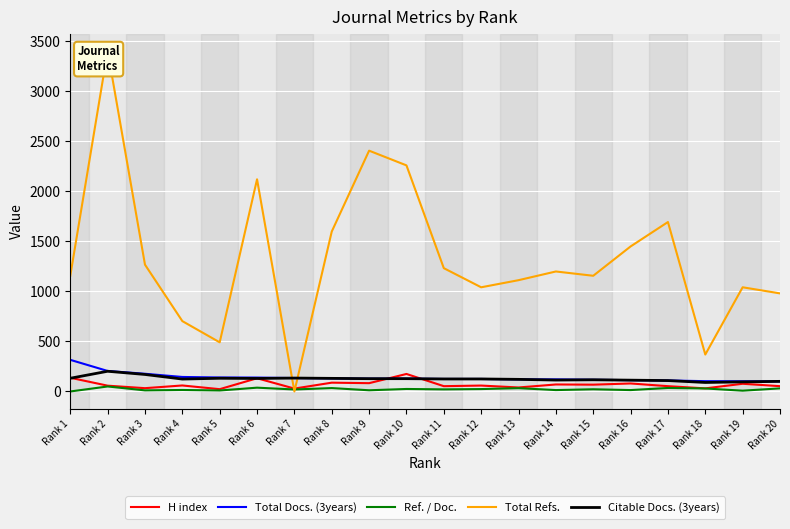

What is the greatest value displayed?

3403